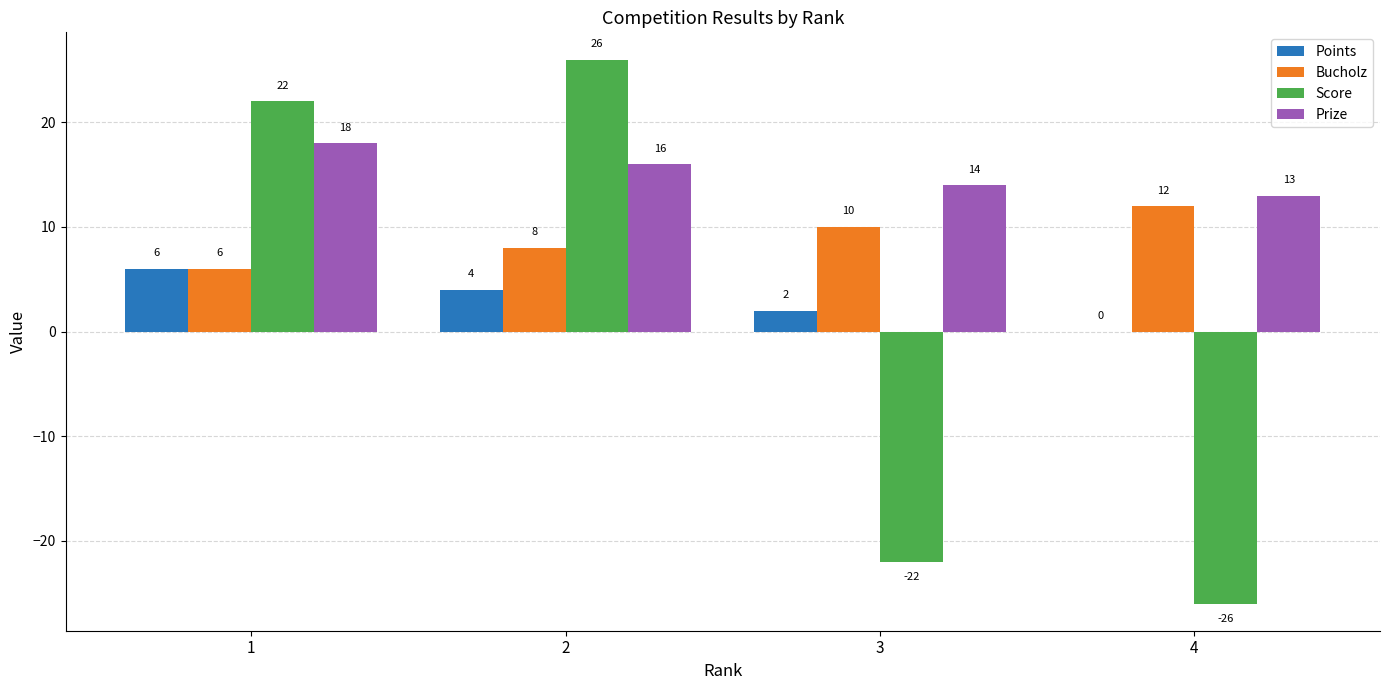

Which series changed the most between 1 and 4?

Score